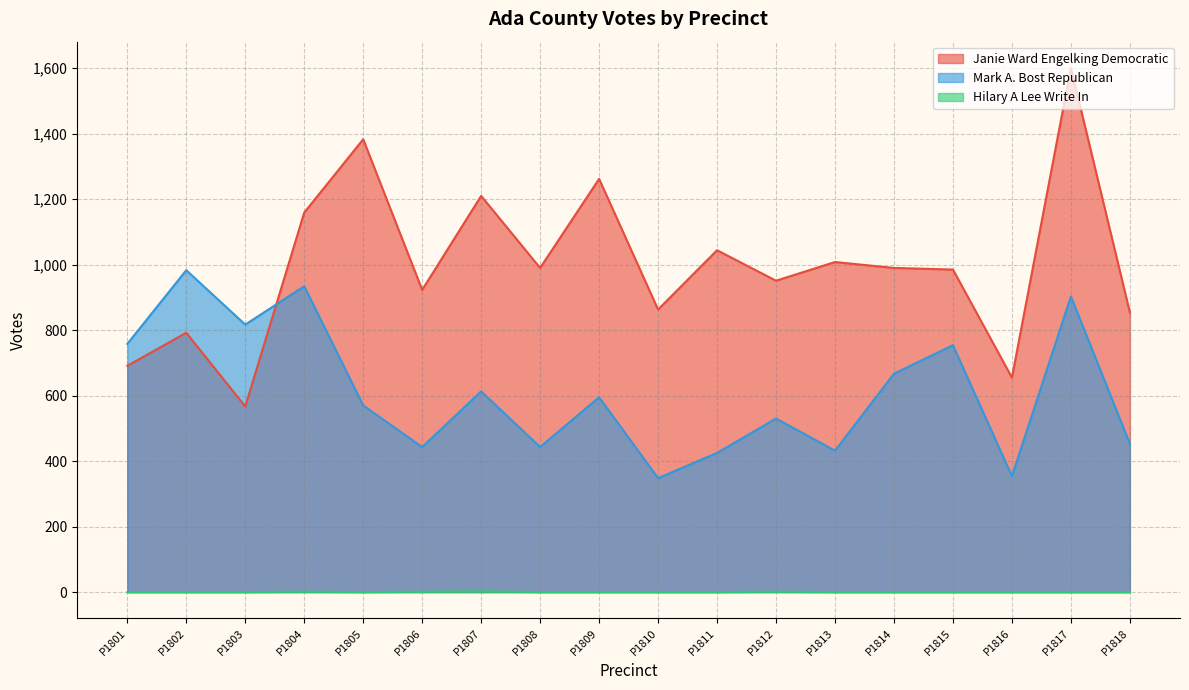

What is the difference between the highest and lowest values at P1802?

983